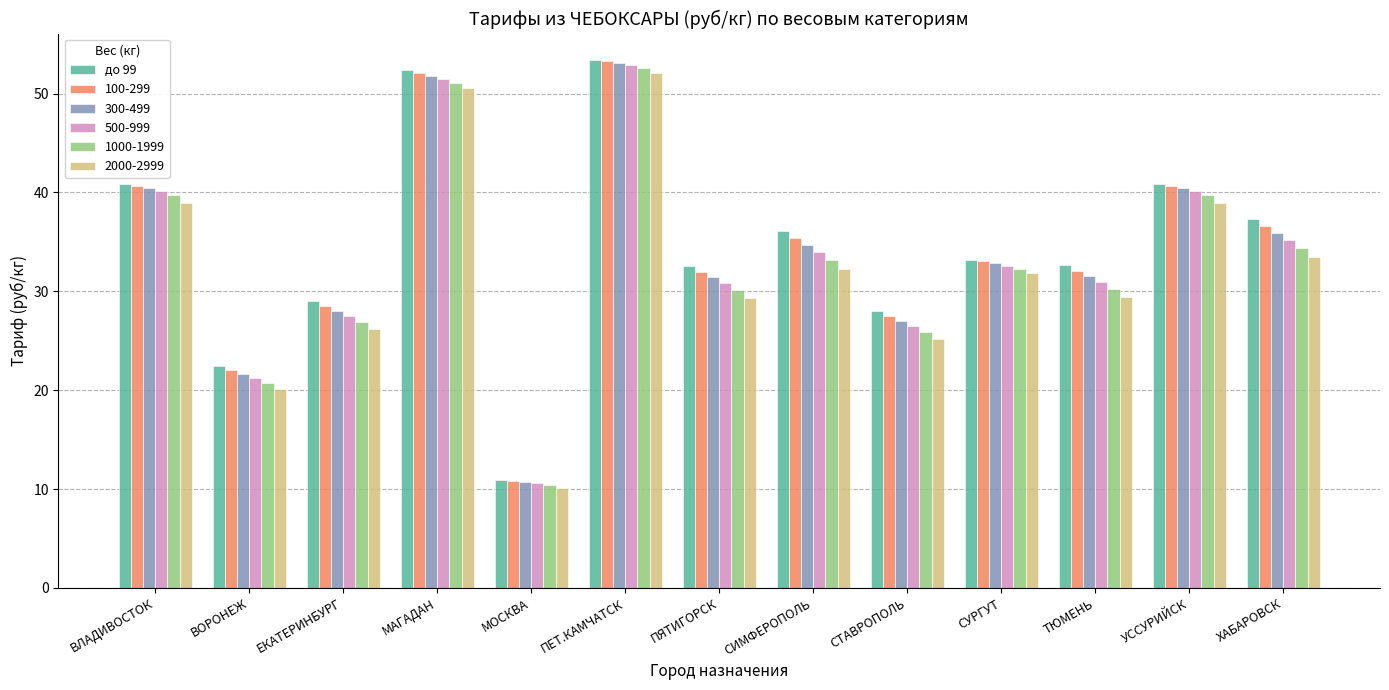

How many bars are there in total?

78